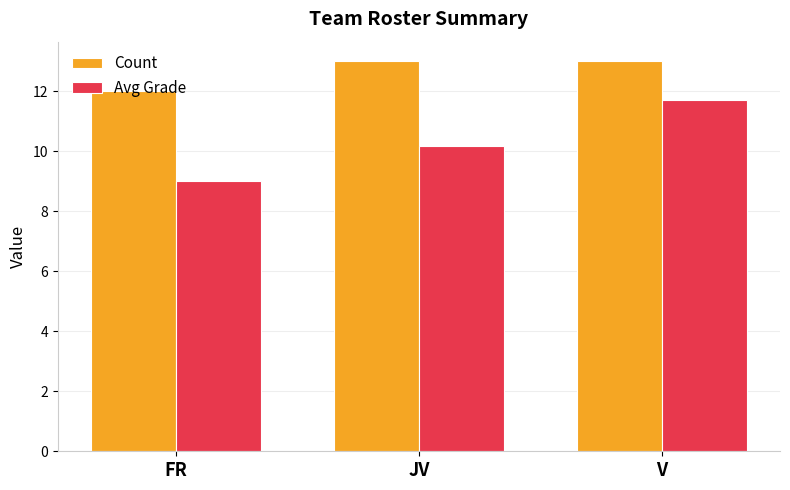

How many groups of bars are there?

3